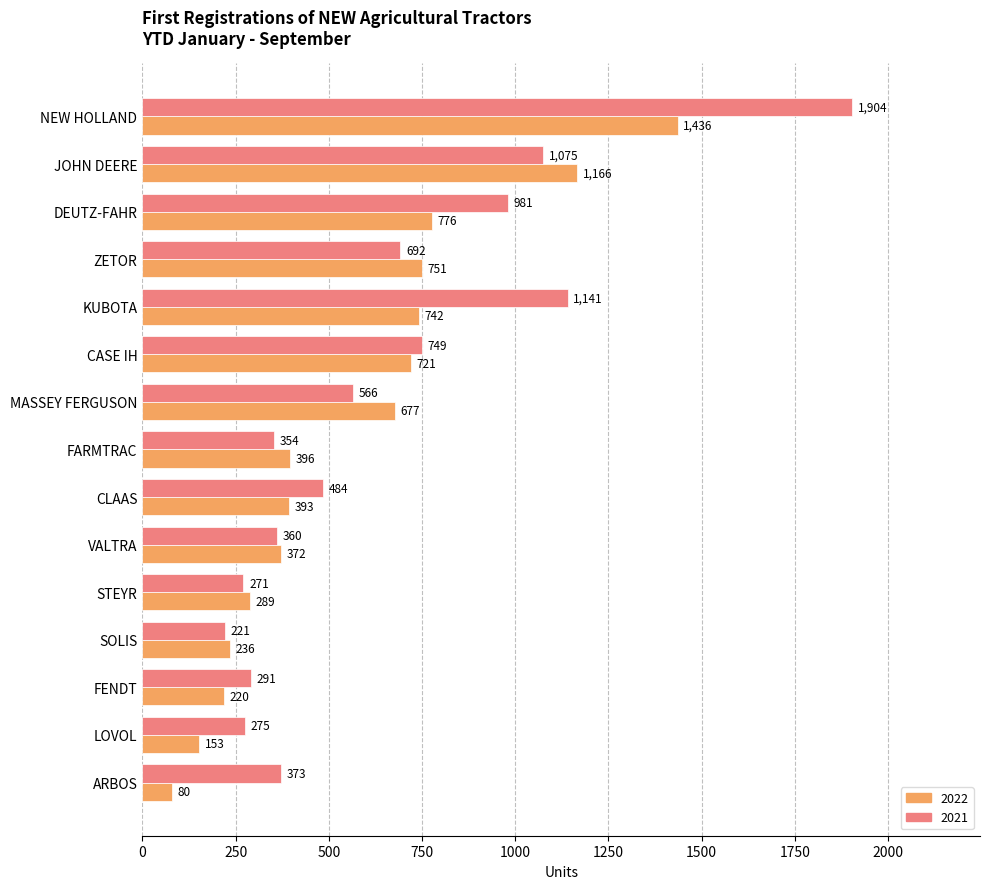

The value of 2021 at LOVOL is 275. True or false?

True